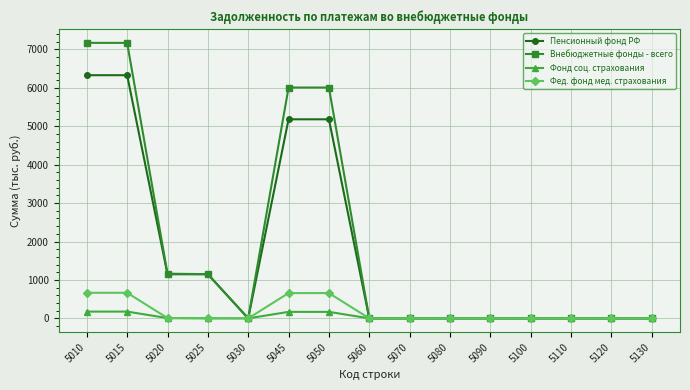

Is this an area chart (filled region under the line)?

No